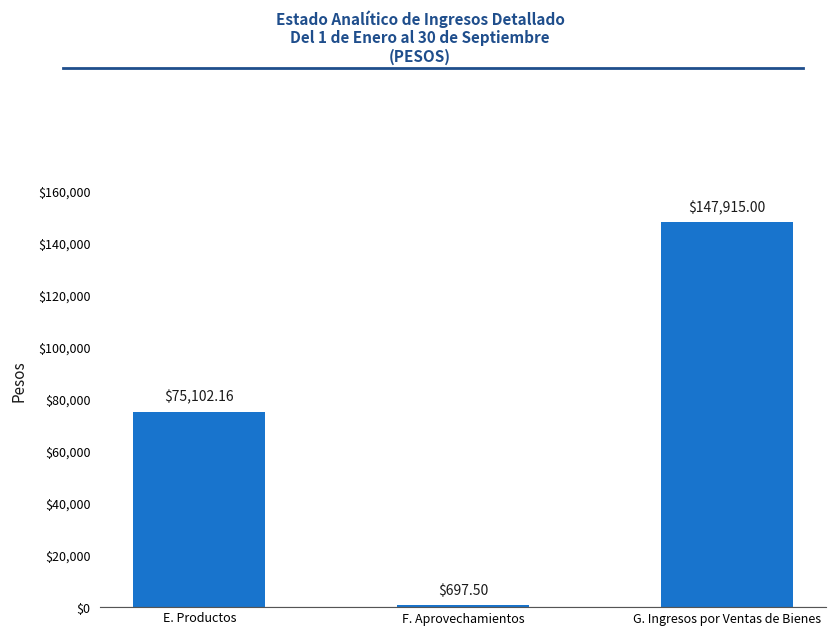

List the labels in order of value, smallest first.

F. Aprovechamientos, E. Productos, G. Ingresos por Ventas de Bienes